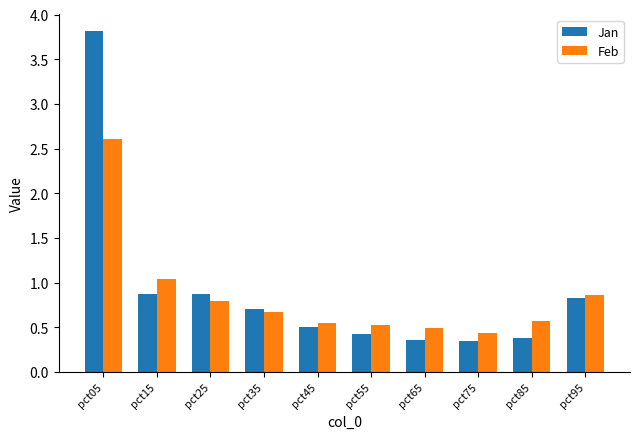

At which category is the sum across all series the highest?

pct05